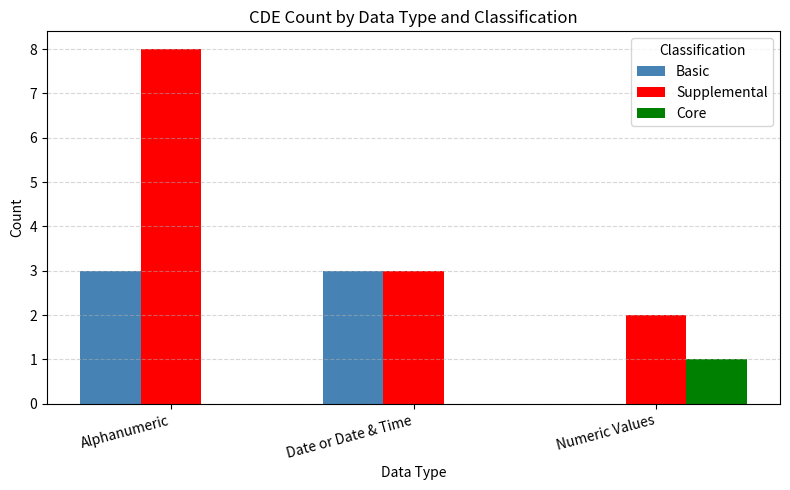

Where is Supplemental nearest to the value 5?

Date or Date & Time